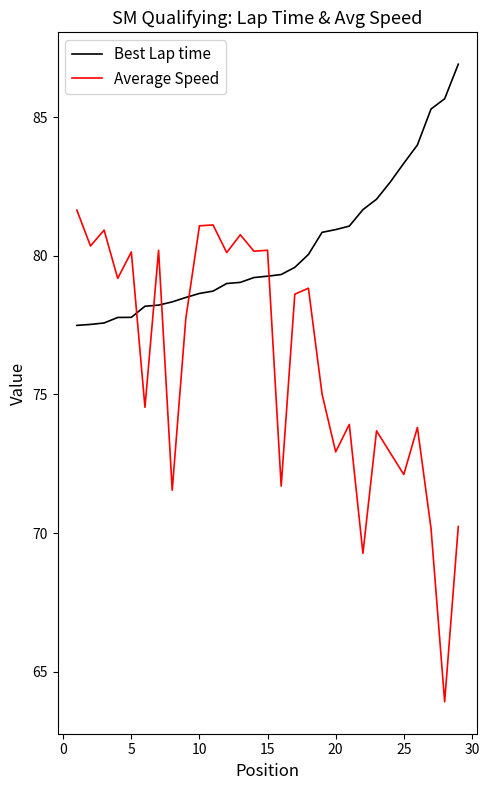

What are all the series names shown in the legend?

Best Lap time, Average Speed